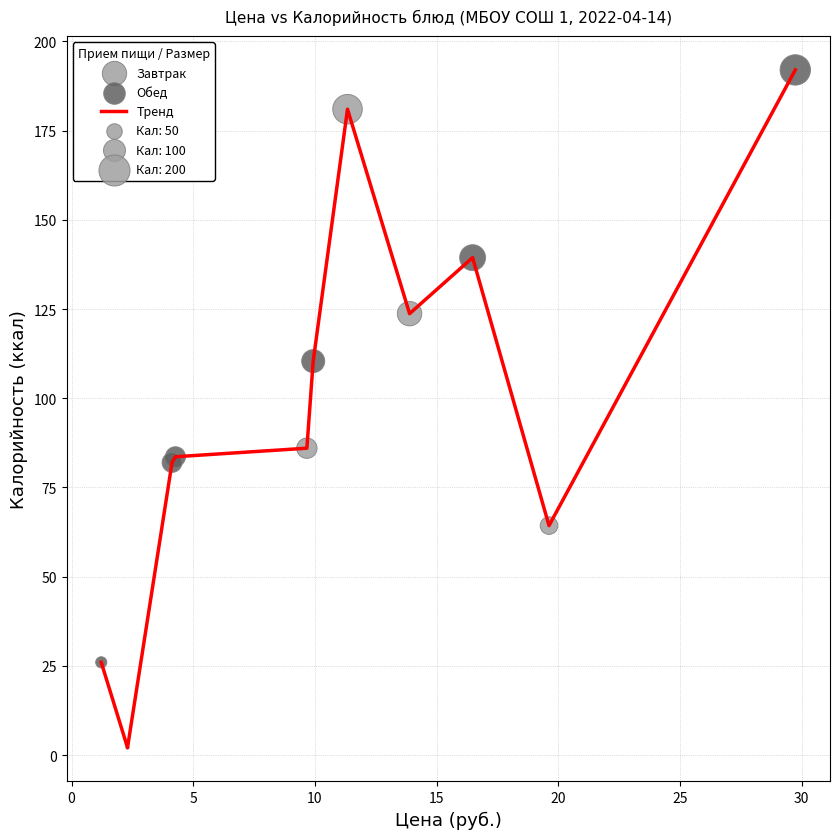

What is the maximum value shown in the chart?

192.0